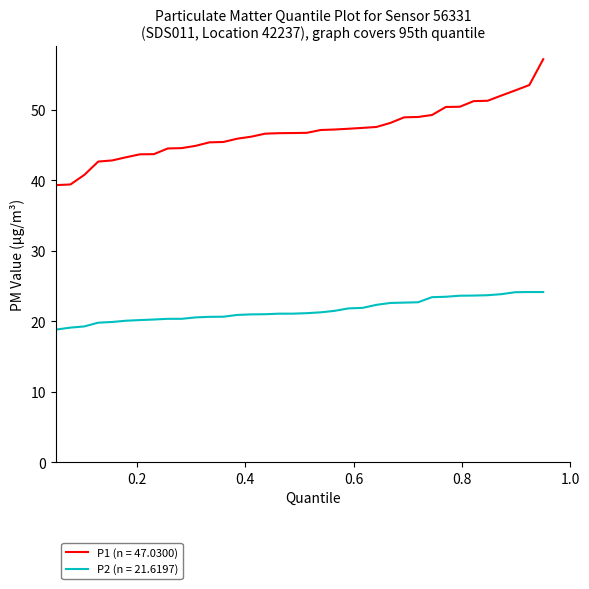

What is the difference between the maximum and minimum values in the P1 (n = 47.0300) series?

20.2